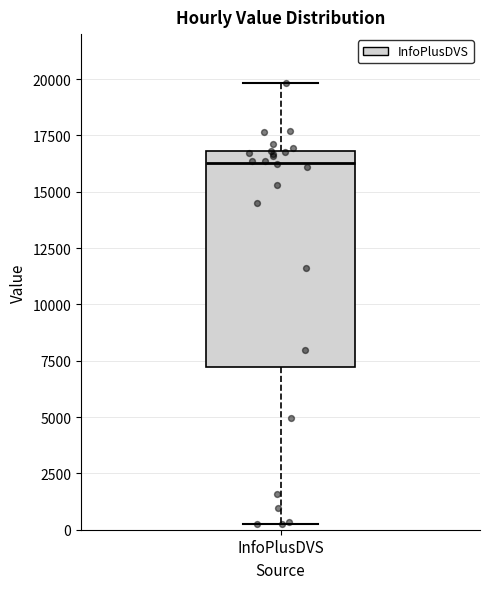

Transcribe this box plot: give where the median line is, the range the box spans, and where the two whiskers end, as read against the y-axis. The values are not printed on the chart, so give them approximately, as read against the axis.

median 16500, box 7000 to 17000, whiskers 0 to 20000